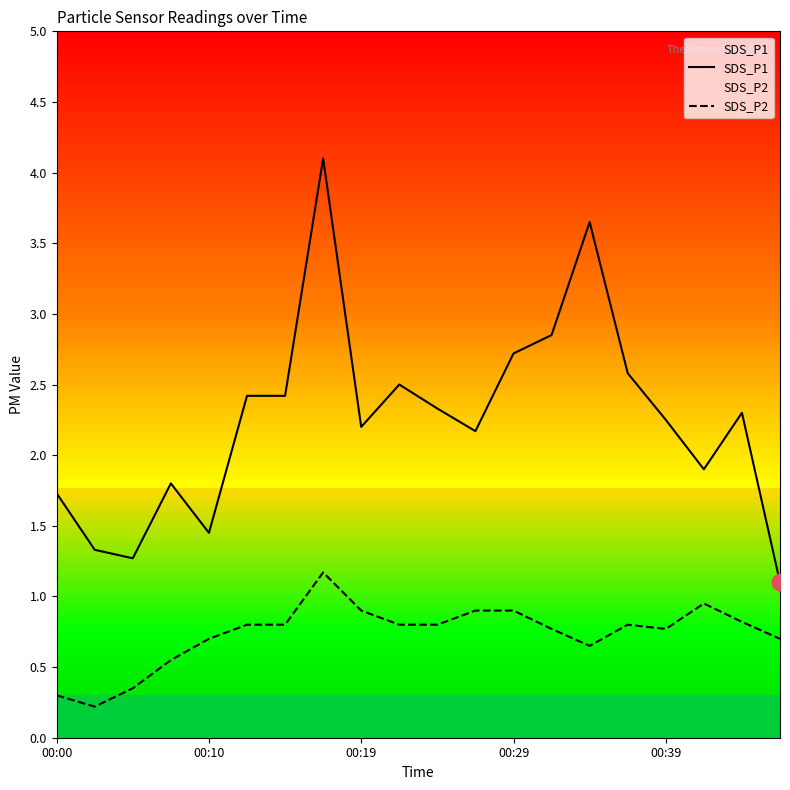

How many data points does each series have?

20